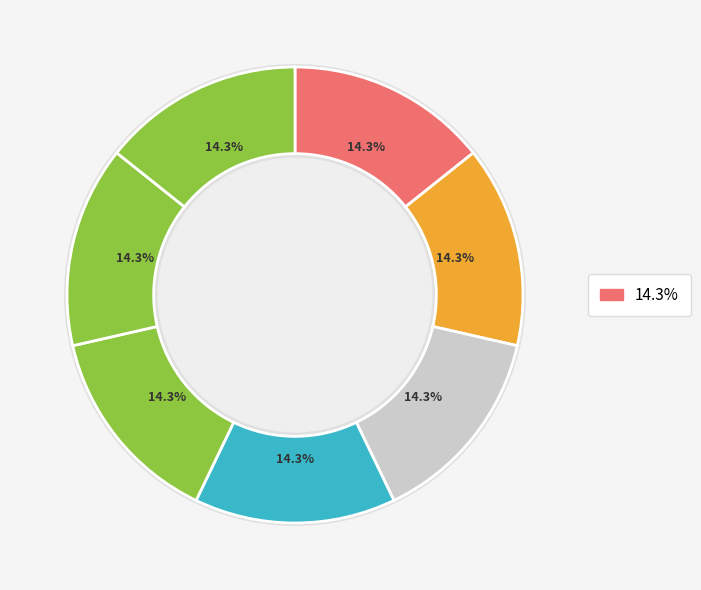

Count the number of slices in the pie.

7